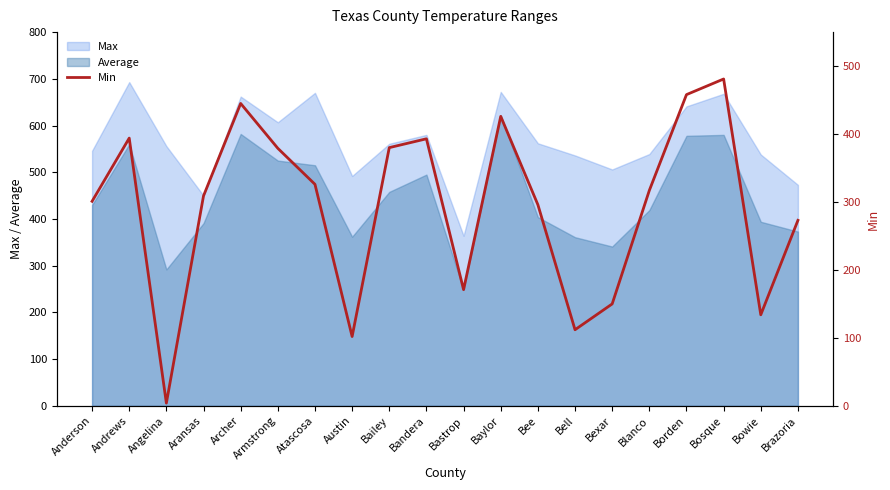

Does the chart display data point markers on the line(s)?

No